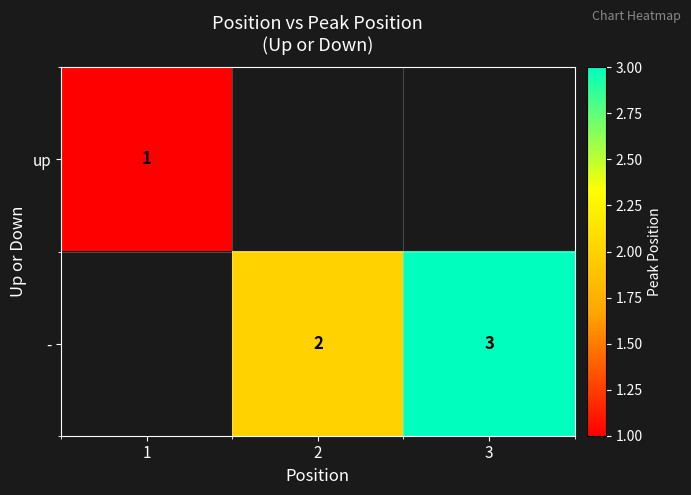

How many categories are shown in the chart?

3